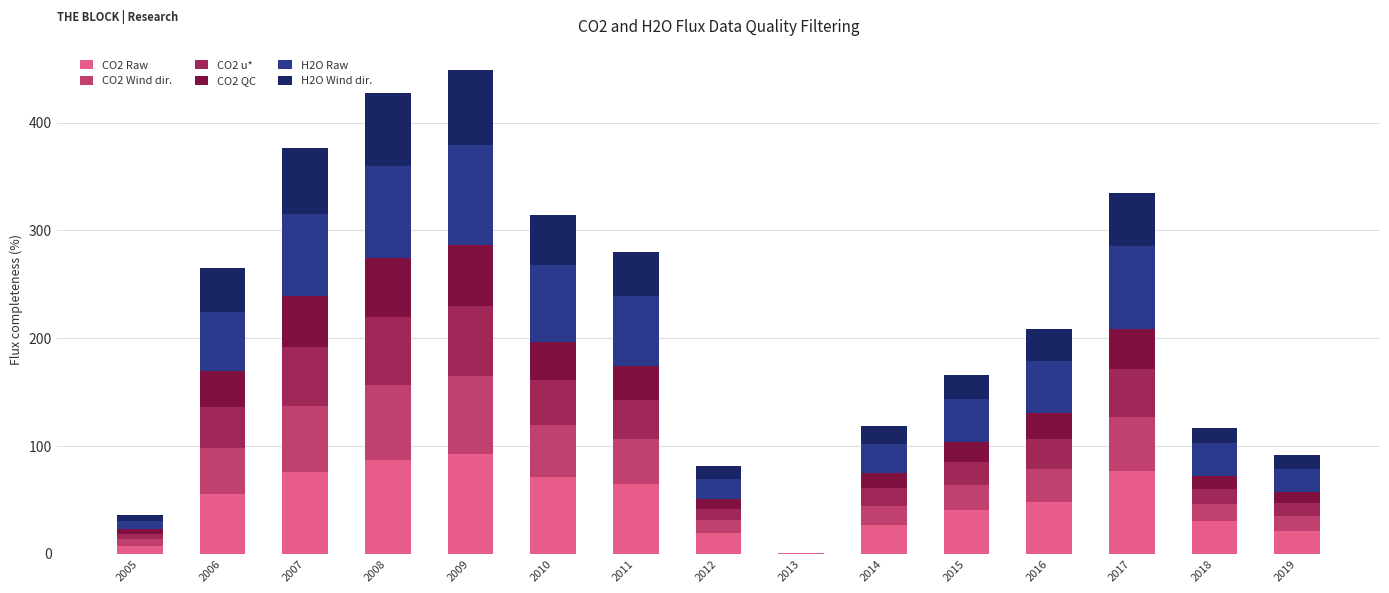

How many categories are shown in the chart?

15